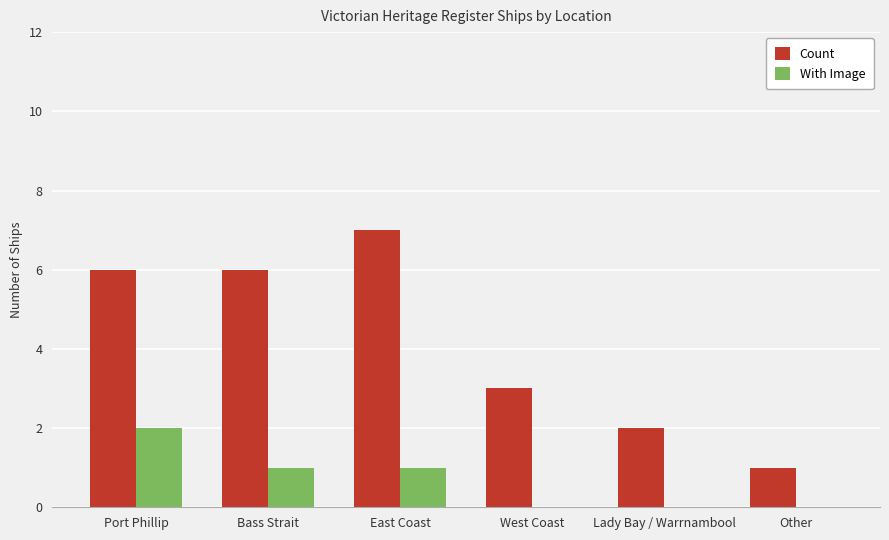

How many groups of bars are there?

6